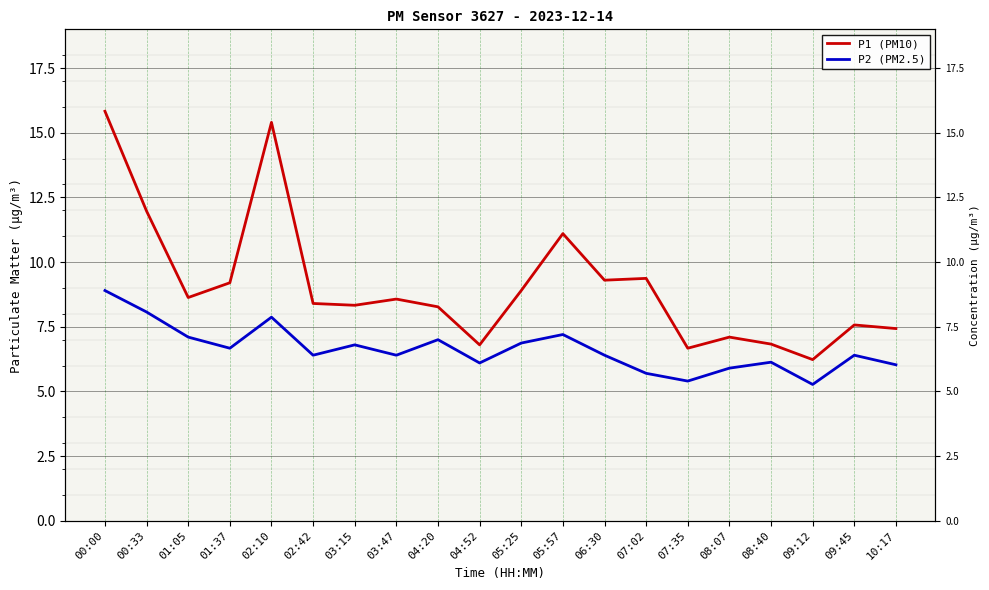

How many values in the P2 (PM2.5) series exceed 6?

16